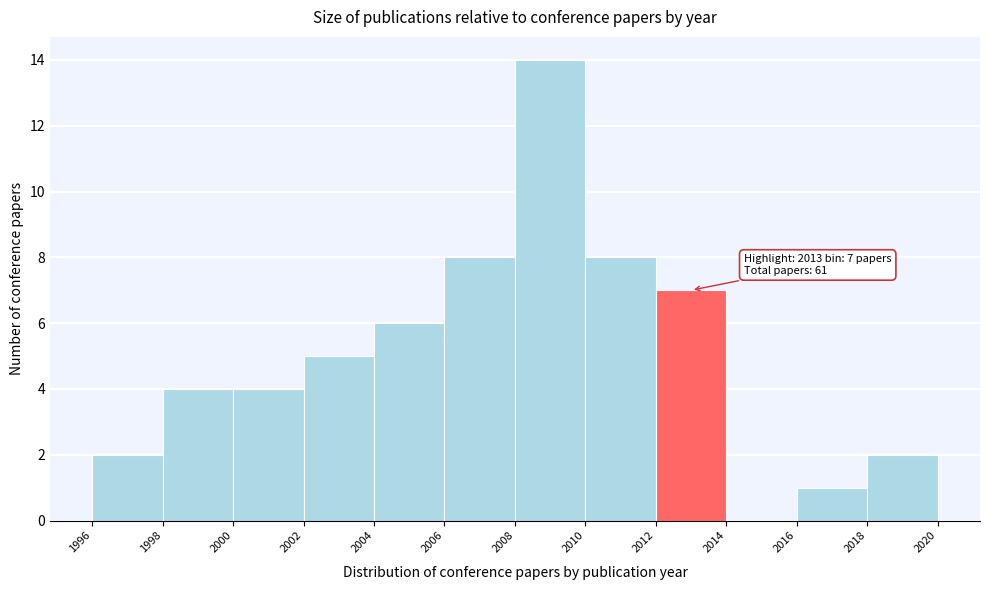

Over which range of the x-axis is the bar tallest?

2008 to 2010